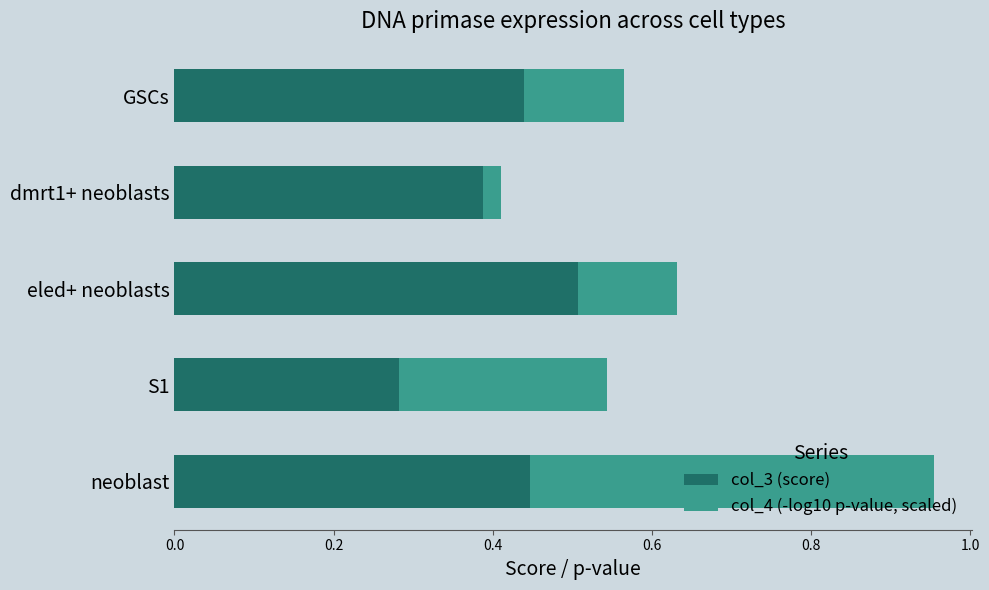

At which category is the sum across all series the highest?

neoblast